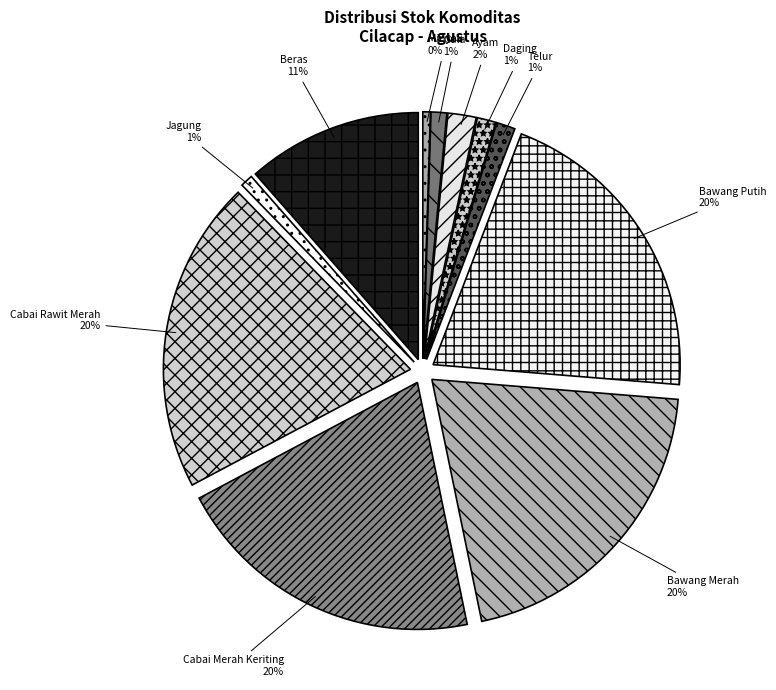

To the nearest percent, what is the average slice percentage?

9%